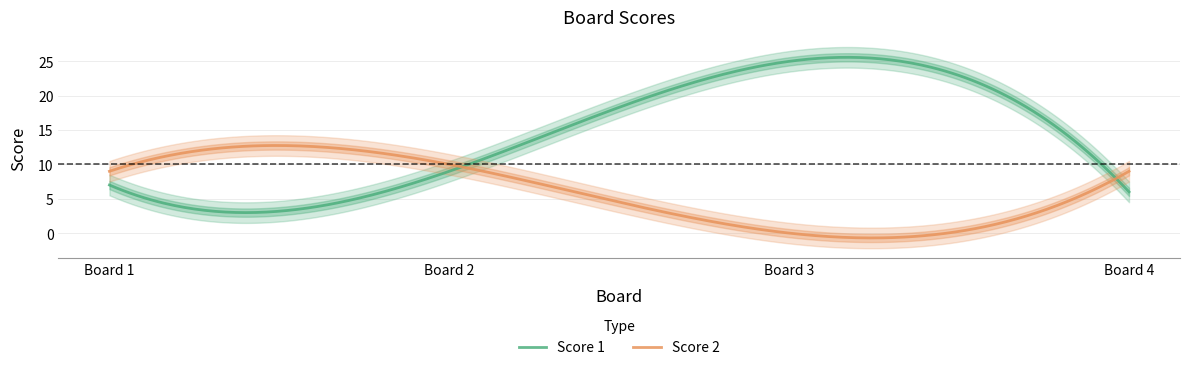

The value of Score 1 at 3 is 13. True or false?

False